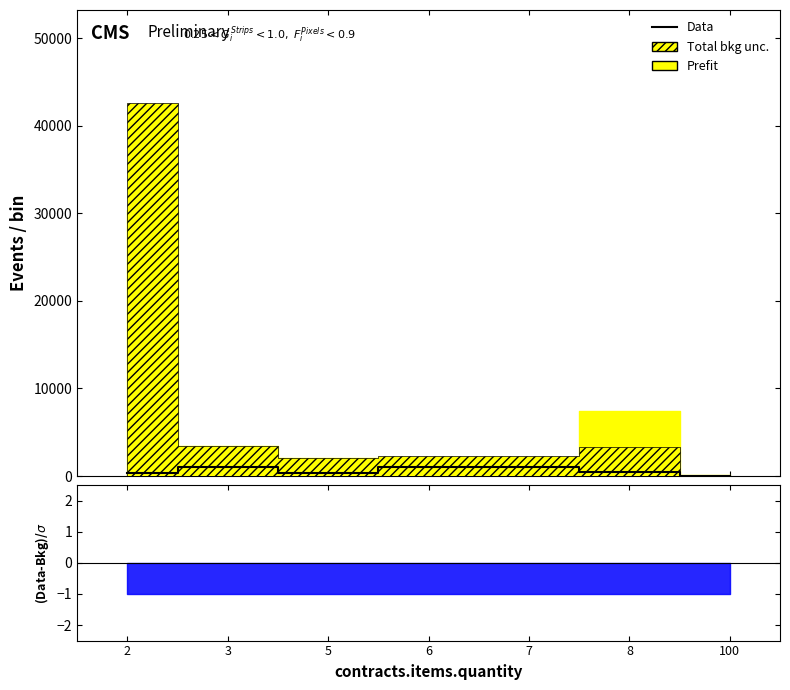

How many distinct data groups are displayed?

1